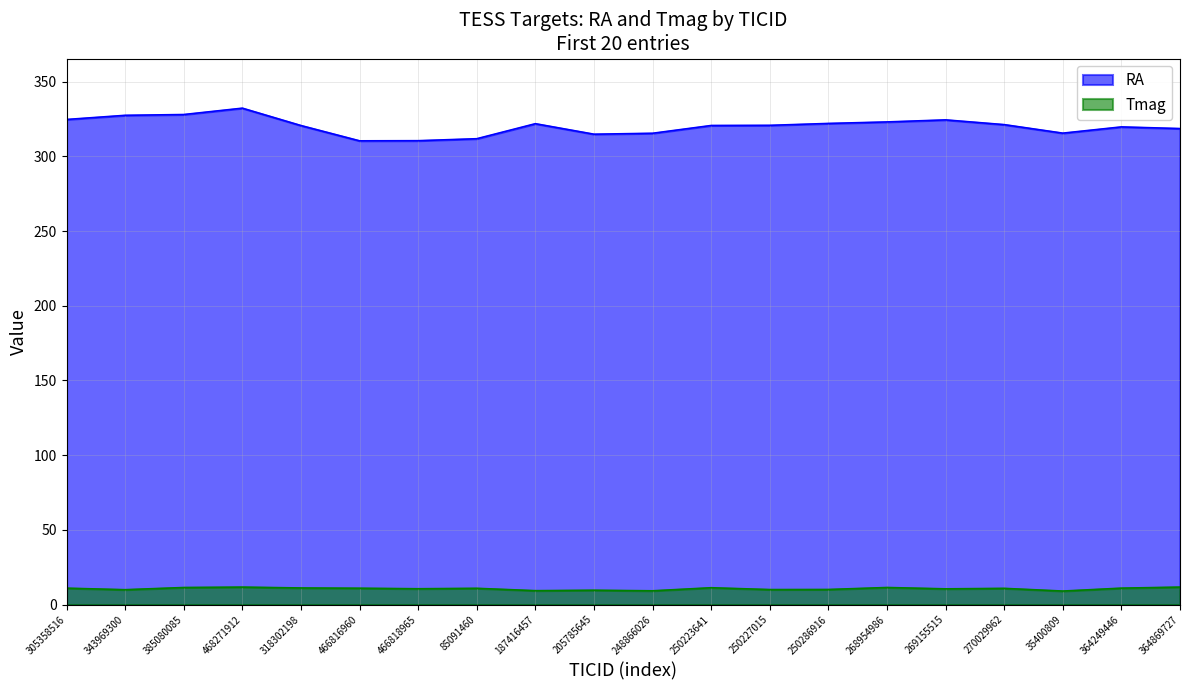

Reading left to right, list all the values displayed in this chart.

RA: 305358516=324.6	343969300=327.4	385080085=328.0	468271912=332.2	318302198=320.6	466816960=310.3	466818965=310.4	85091460=311.8	187416457=321.8	205785645=314.8	248866026=315.4	250223641=320.6	250227015=320.7	250286916=322.0	268954986=323.0	269155515=324.4	270029962=321.2	35400809=315.5	364249446=319.7	364869727=318.6
Tmag: 305358516=10.9	343969300=9.9	385080085=11.4	468271912=11.7	318302198=11.1	466816960=10.9	466818965=10.6	85091460=10.8	187416457=9.3	205785645=9.6	248866026=9.2	250223641=11.2	250227015=10.0	250286916=10.1	268954986=11.4	269155515=10.5	270029962=10.8	35400809=9.0	364249446=11.0	364869727=11.7